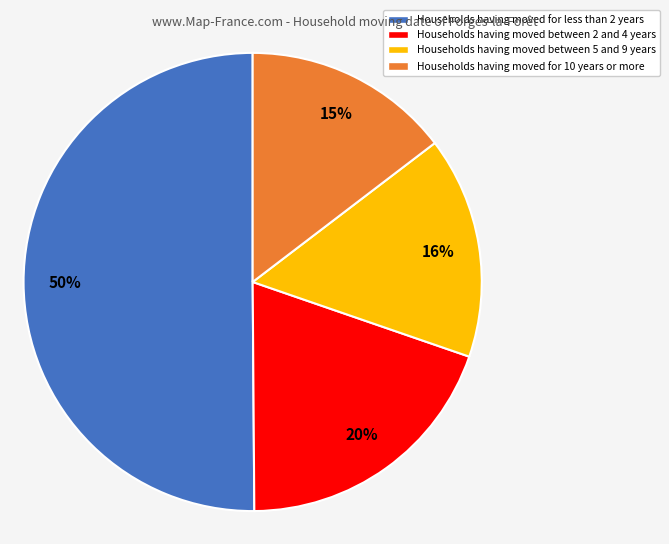

To the nearest percent, what is the average slice percentage?

25%